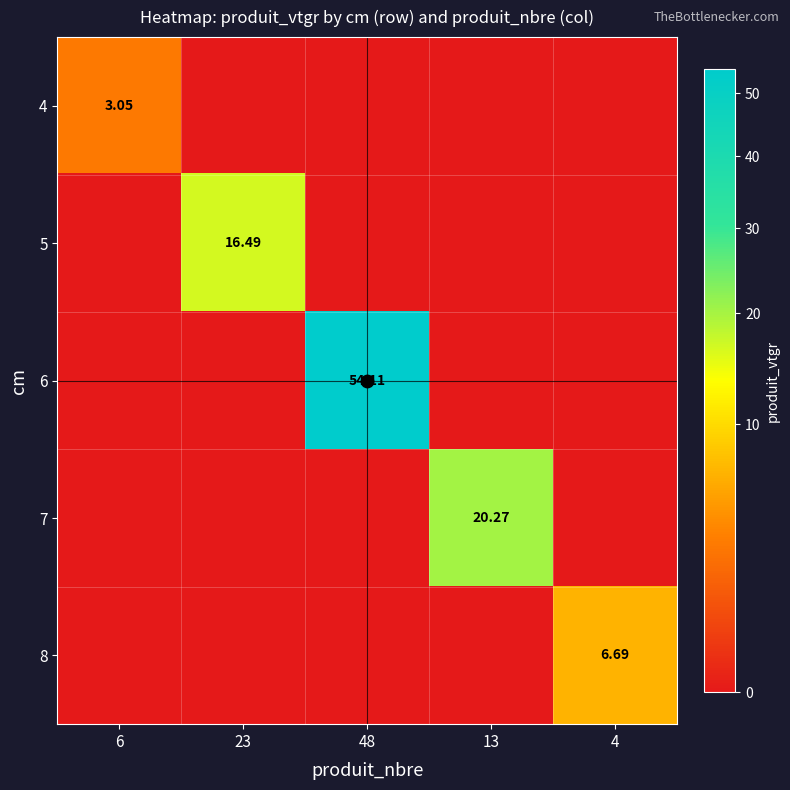

Between 48 and 4, which series saw the biggest shift?

6